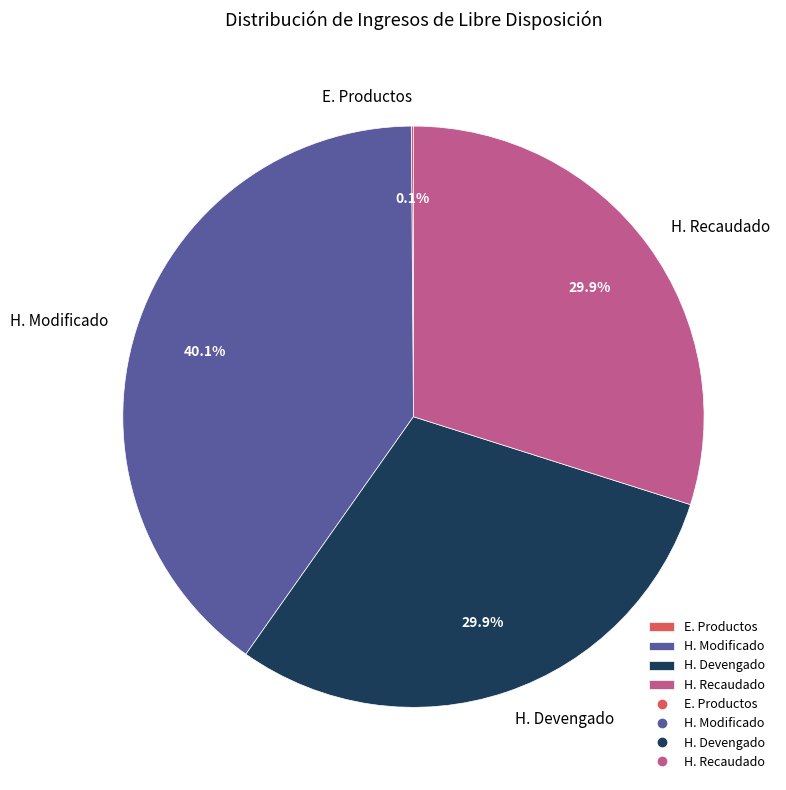

Which category has the biggest portion of the pie?

H. Modificado